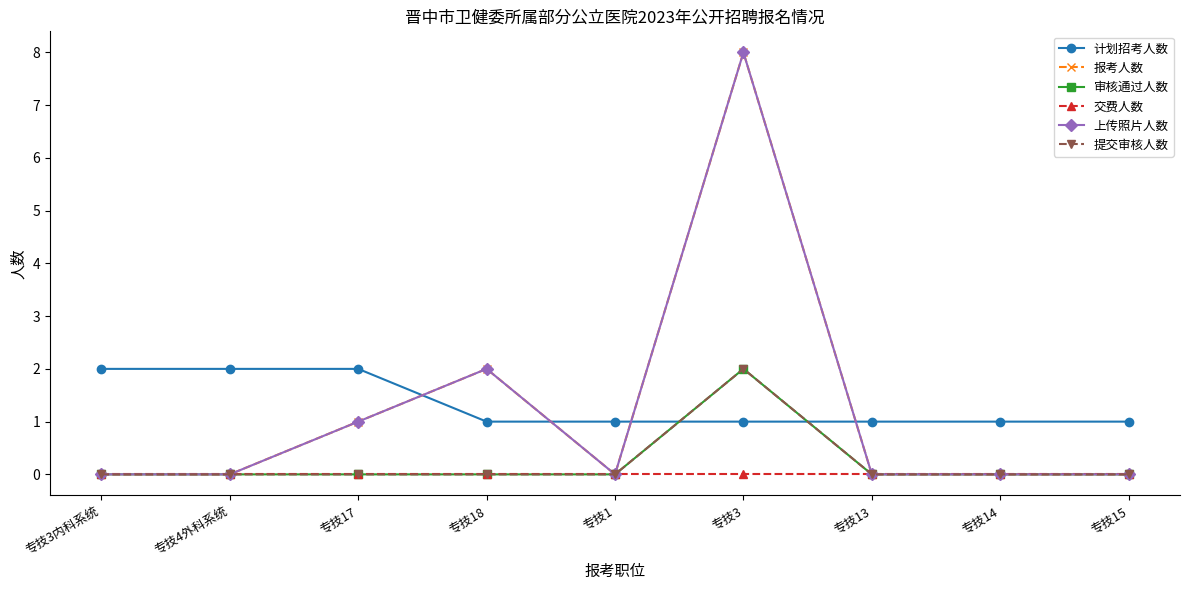

What is the difference between the 计划招考人数 values at 专技4外科系统 and 专技1?

1